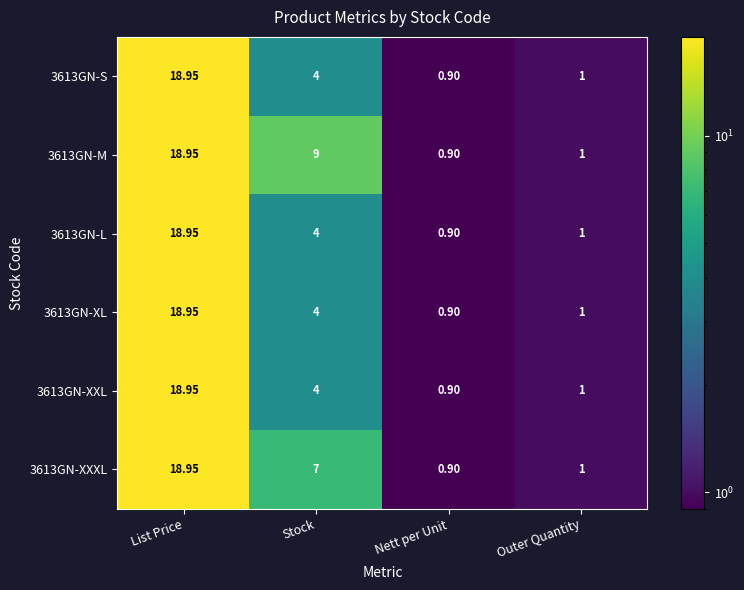

List the labels in order of 3613GN-XXL value, smallest first.

Nett per Unit, Outer Quantity, Stock, List Price